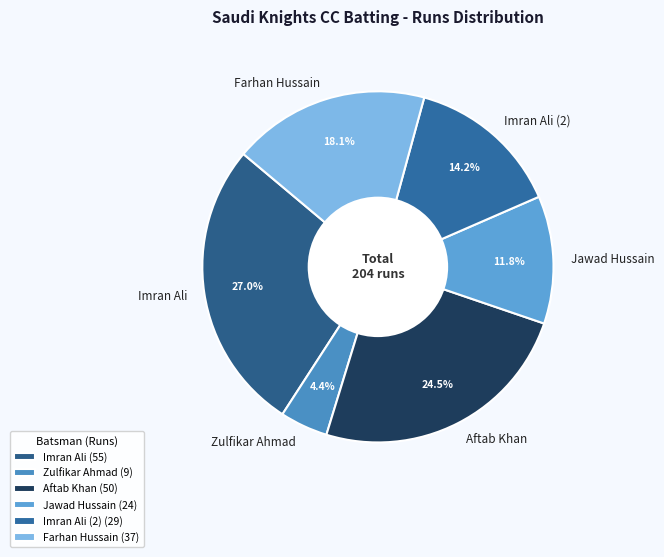

What percentage is NOT represented by Imran Ali?

73.0%